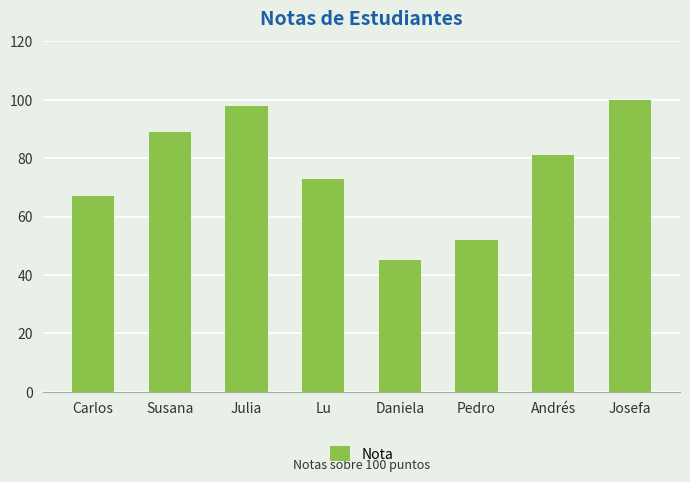

List the labels in order of value, smallest first.

Daniela, Pedro, Carlos, Lu, Andrés, Susana, Julia, Josefa